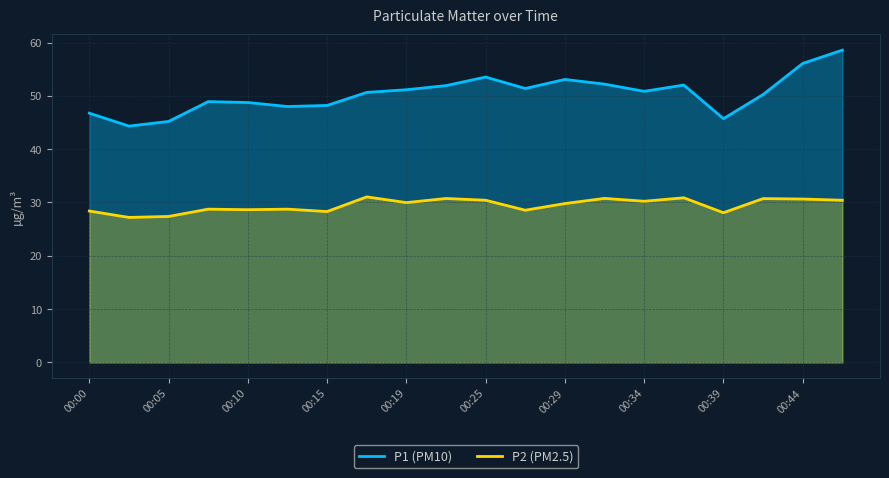

Rank the series at 00:34 from highest to lowest value.

P1 (PM10), P2 (PM2.5)